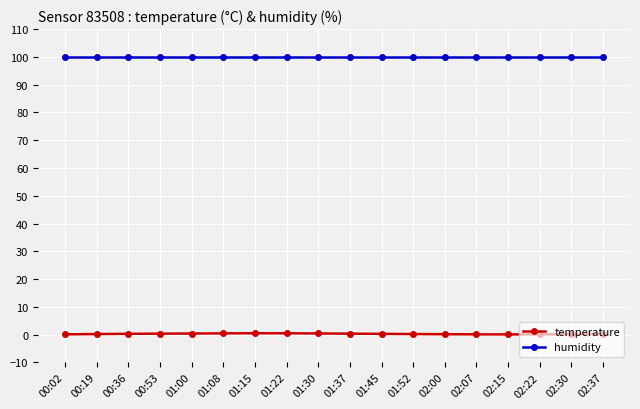

What position from the right is 00:36?

16